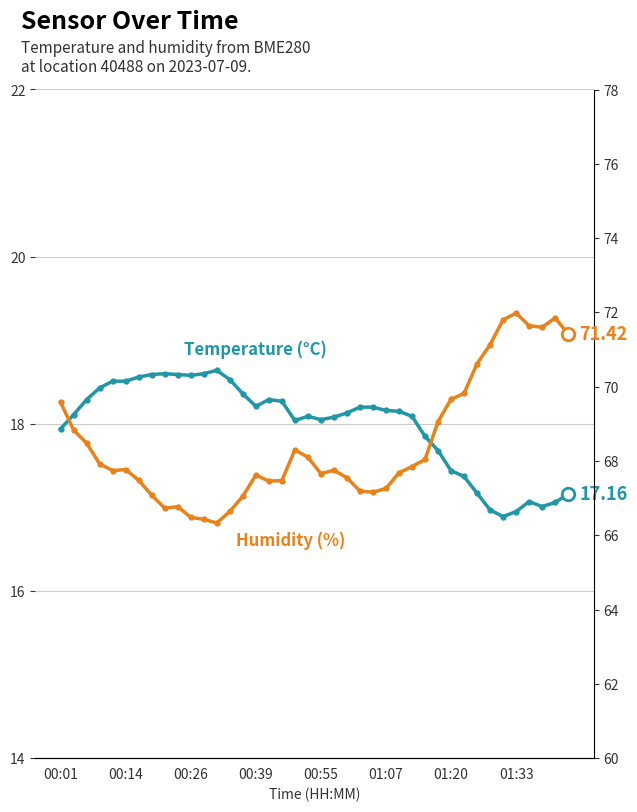

Is it true that temperature equals 18.4 at 14?

True